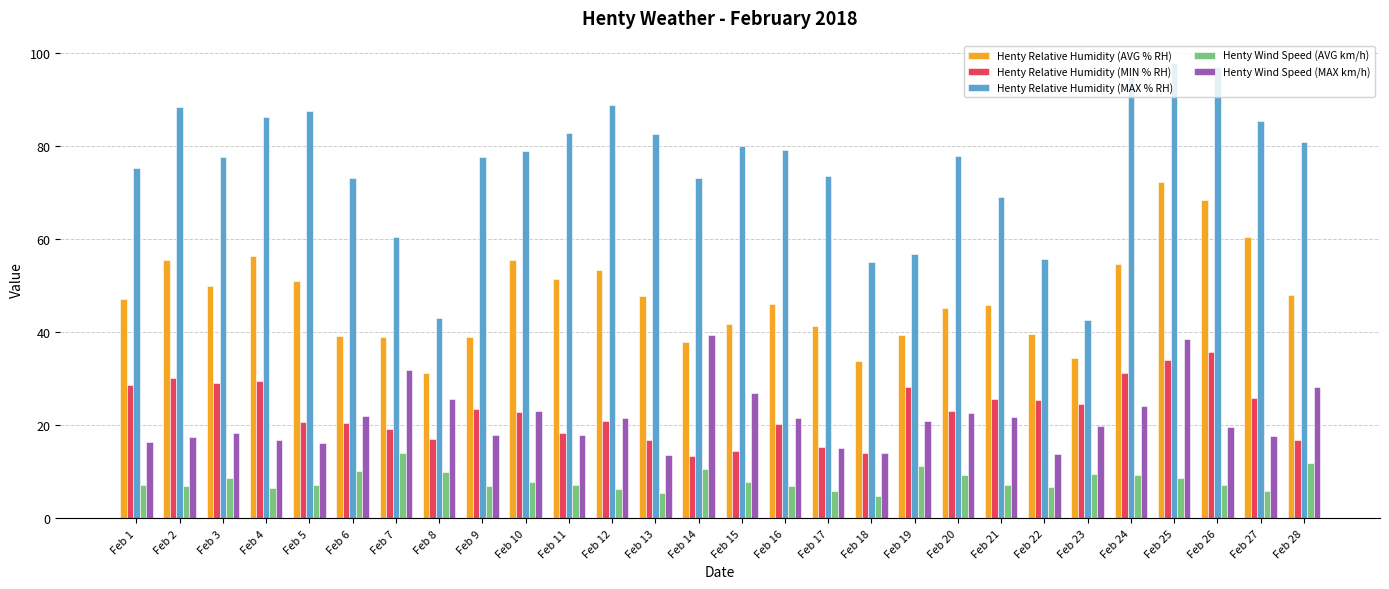

Which series has the largest total across all categories?

Henty Relative Humidity (MAX % RH)